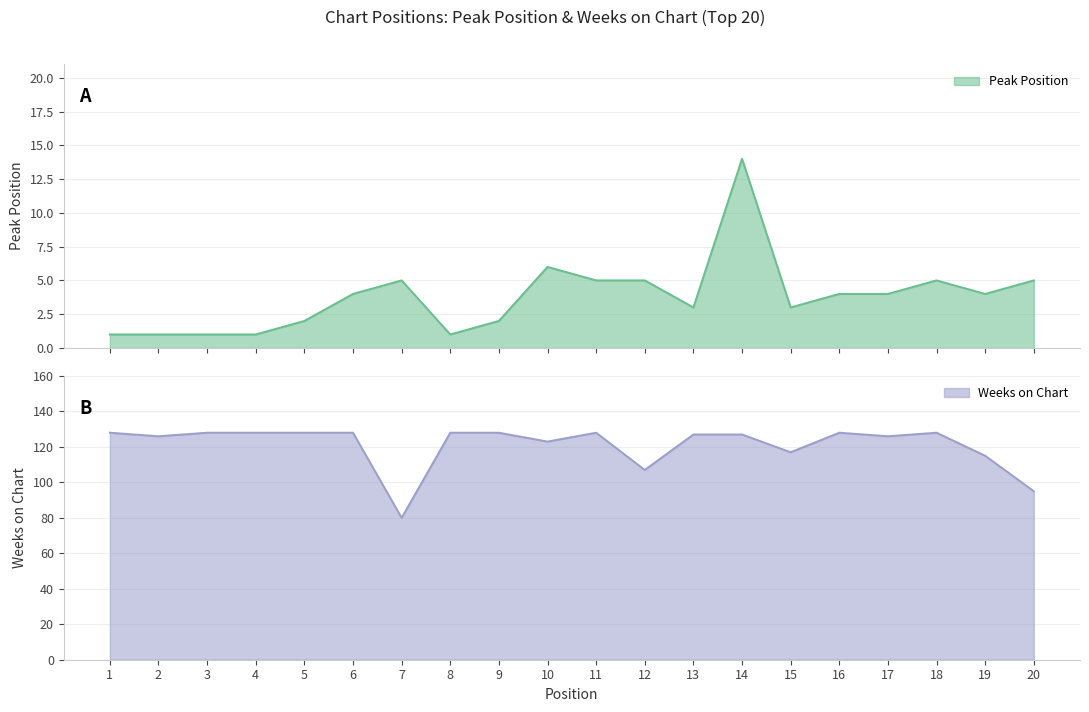

Reading left to right, transcribe all the data shown in this chart.

Peak Position: 1	1	1	1	2	4	5	1	2	6	5	5	3	14	3	4	4	5	4	5
Weeks on Chart: 128	126	128	128	128	128	80	128	128	123	128	107	127	127	117	128	126	128	115	95